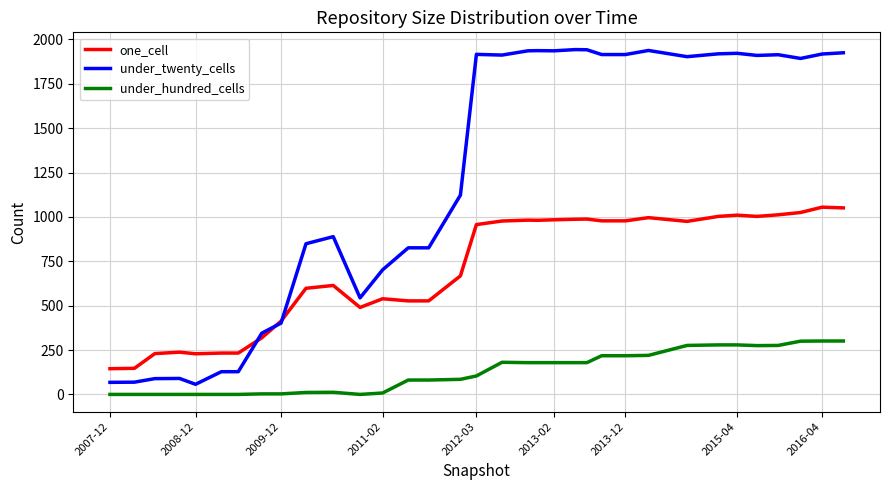

What is the lowest value of the one_cell series?

145